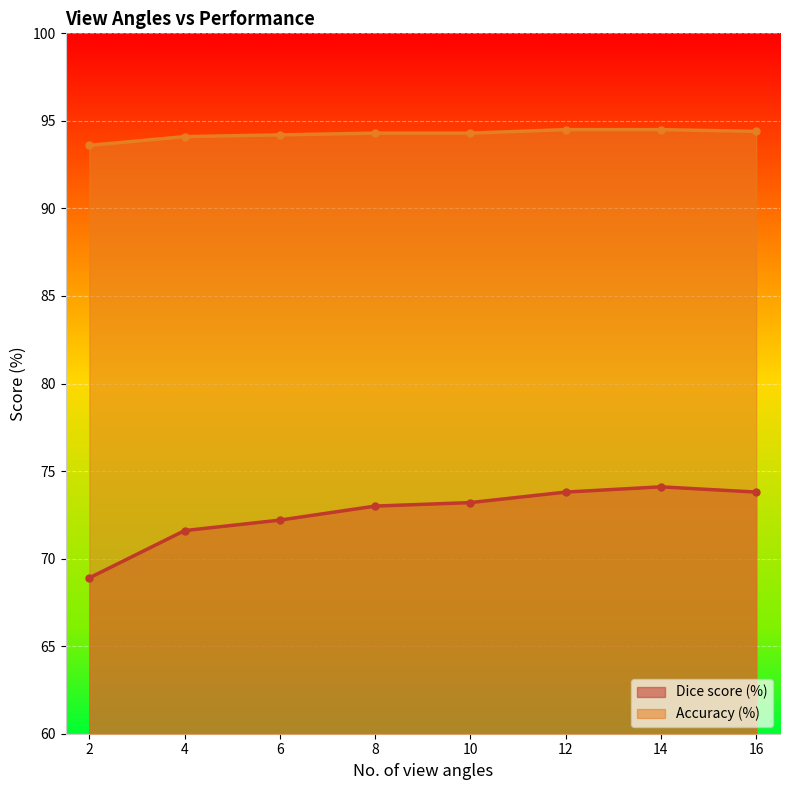

True or false: Accuracy (%) and Dice score (%) intersect in this chart.

False